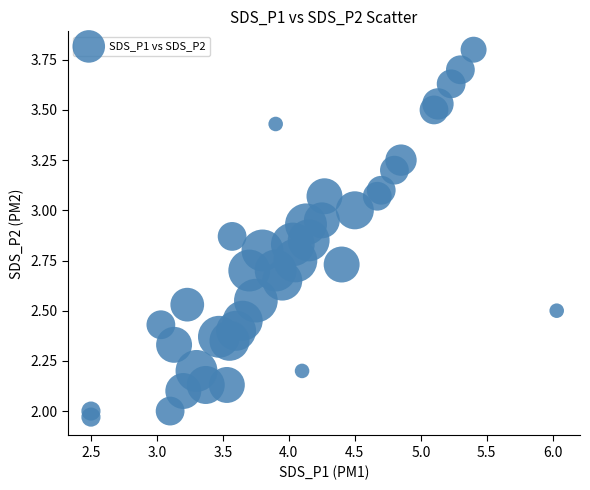

What is the range of Y values (max minus min)?

1.8